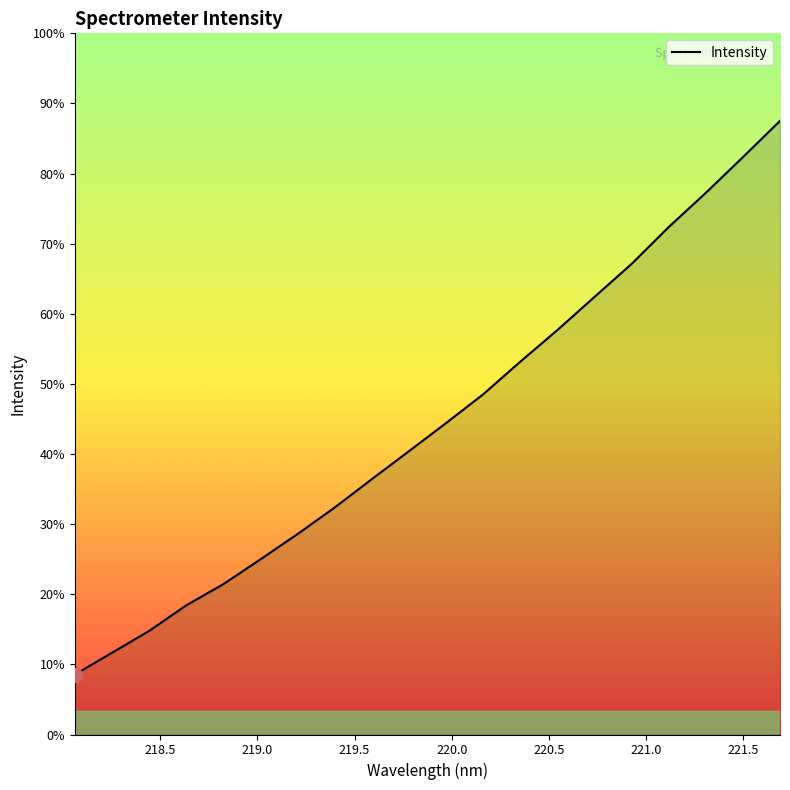

Is this an area chart (filled region under the line)?

Yes